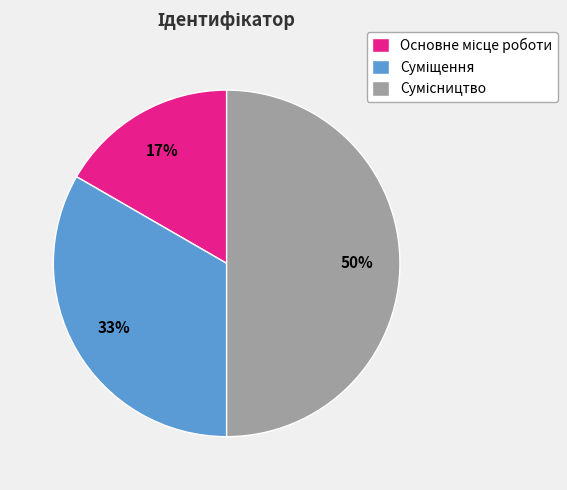

To the nearest percent, what is the difference between the largest and smallest slice percentages?

33%